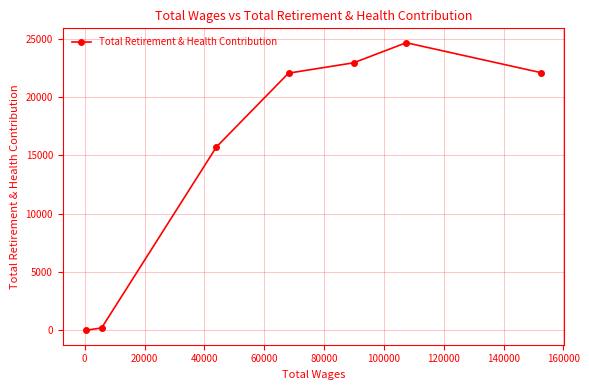

What is the maximum value shown in the chart?

24660